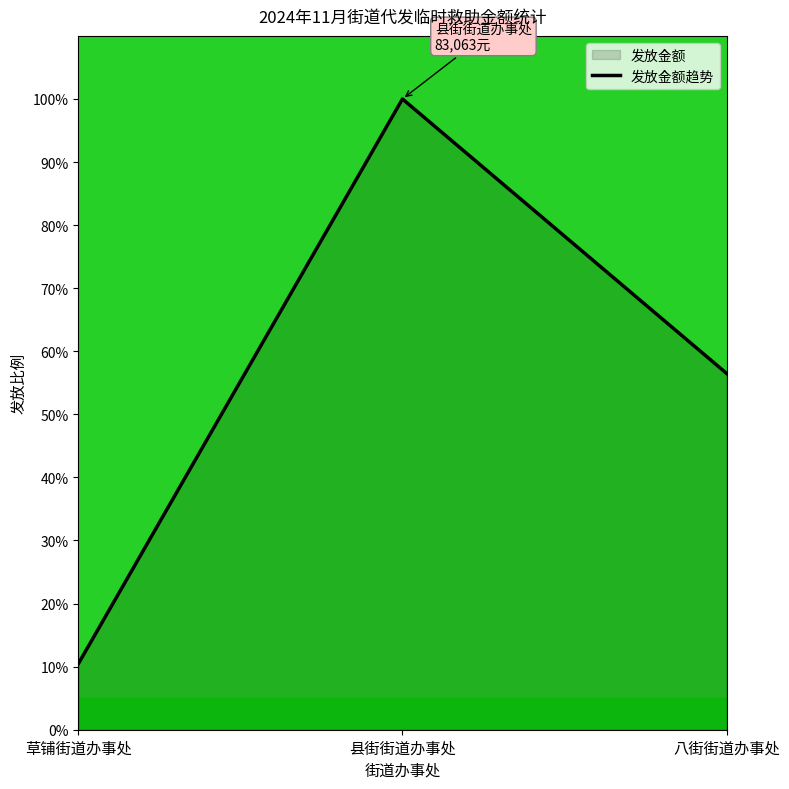

Reading right to left, list all the values displayed in this chart.

八街街道办事处=56.5	县街街道办事处=100.0	草铺街道办事处=10.4